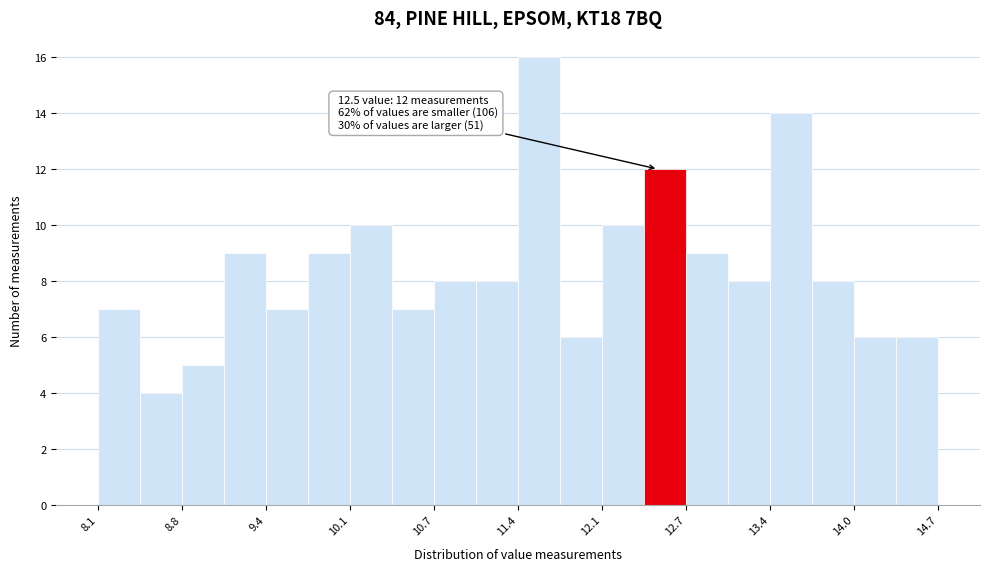

Read against the x-axis, roughly where is the centre of the tallest bar?

11.6